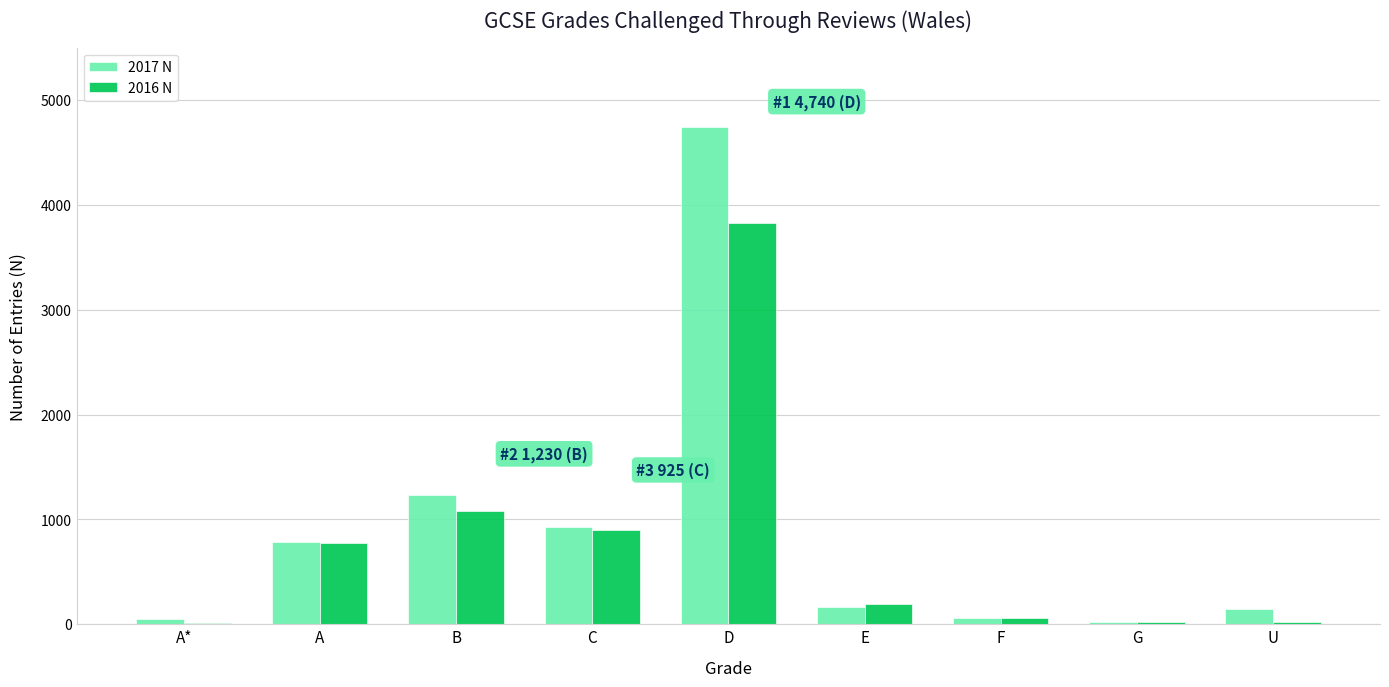

What is the maximum value shown in the chart?

4740